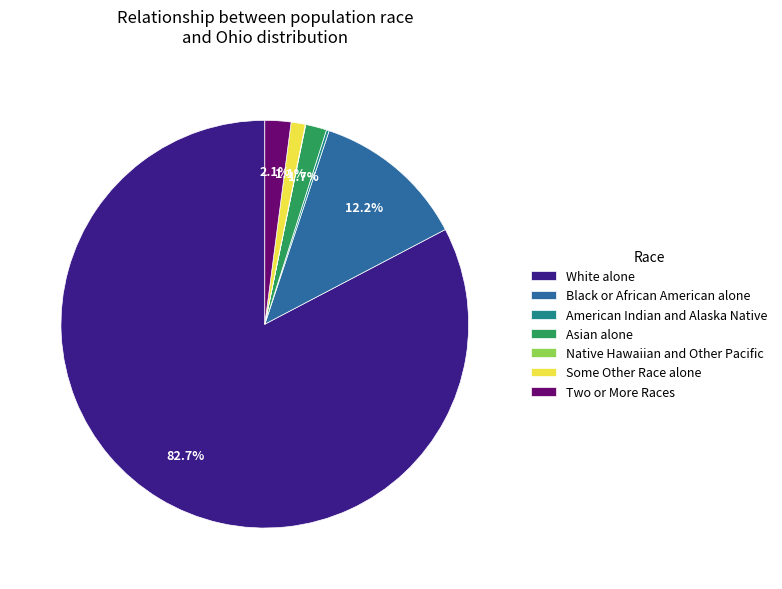

What is the largest slice in the pie chart?

White alone